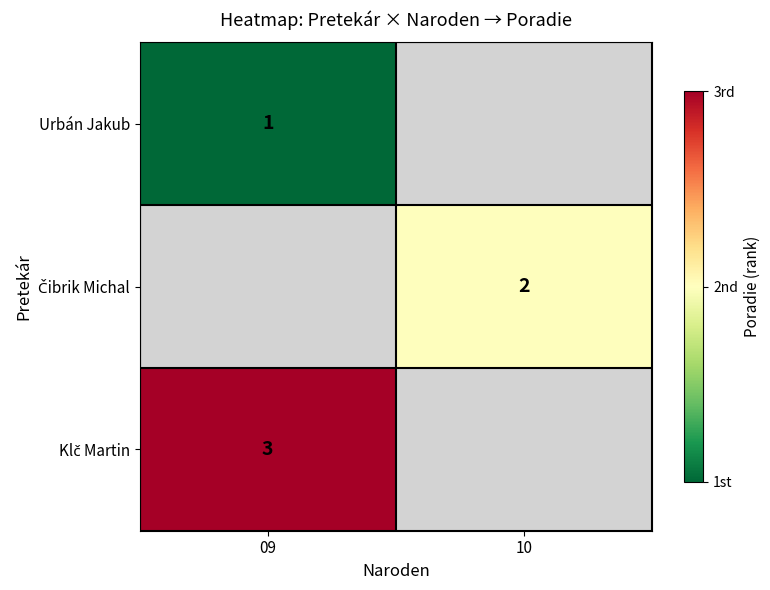

What is the minimum value shown in the chart?

1.0